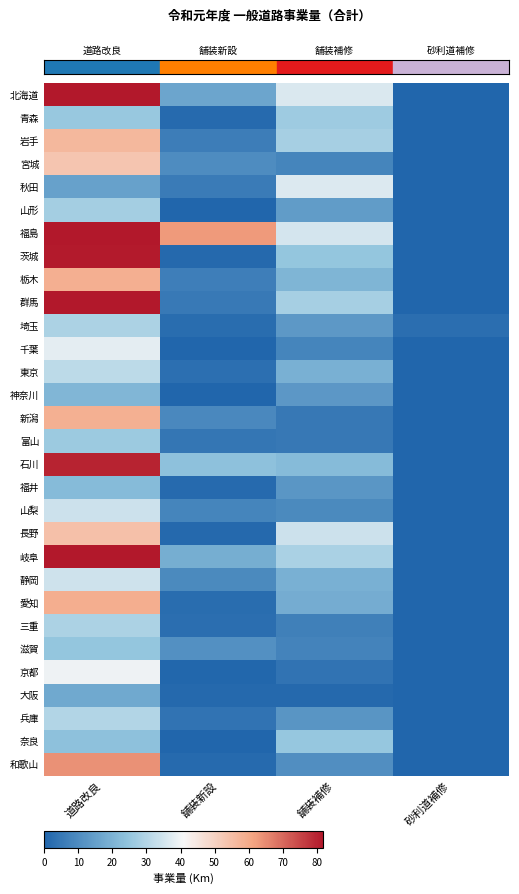

How many data points does each series have?

4